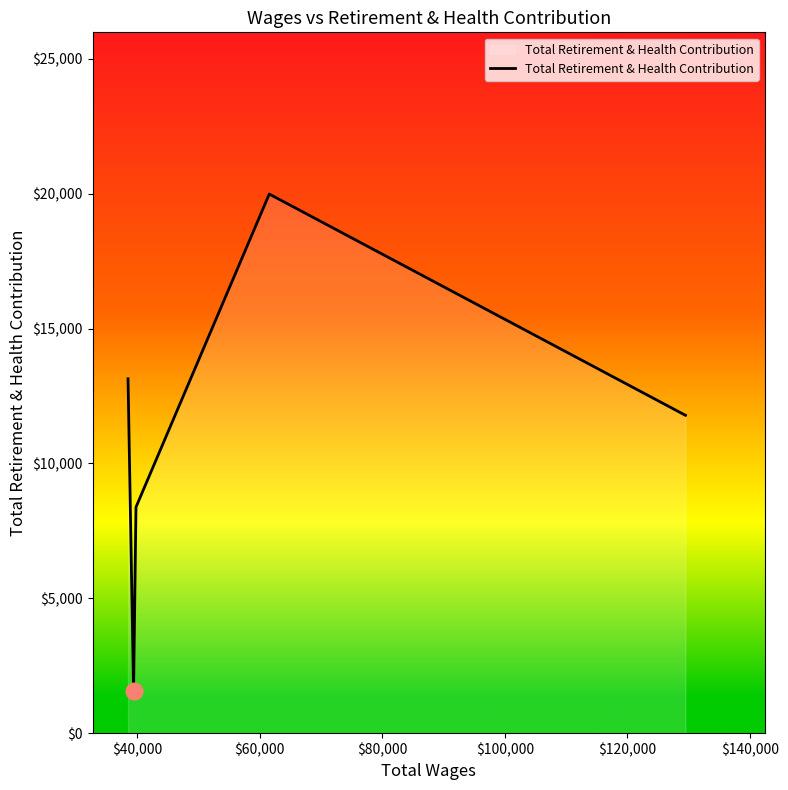

What is the maximum value shown in the chart?

19990